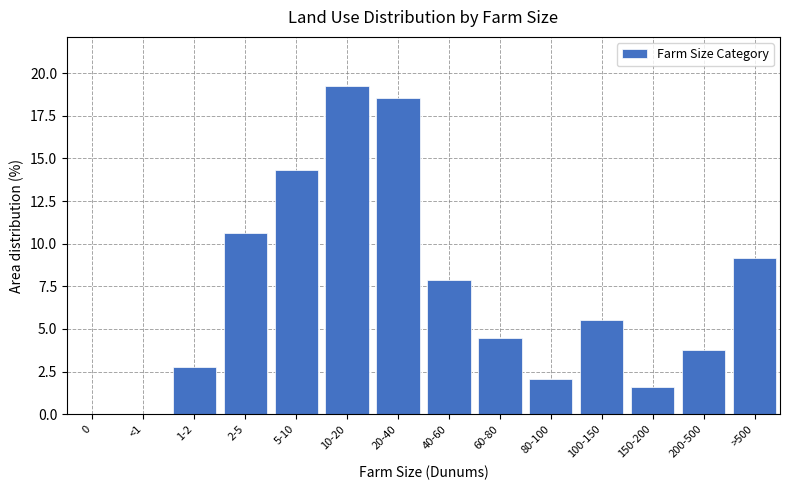

What is the sum of all values?

100.0